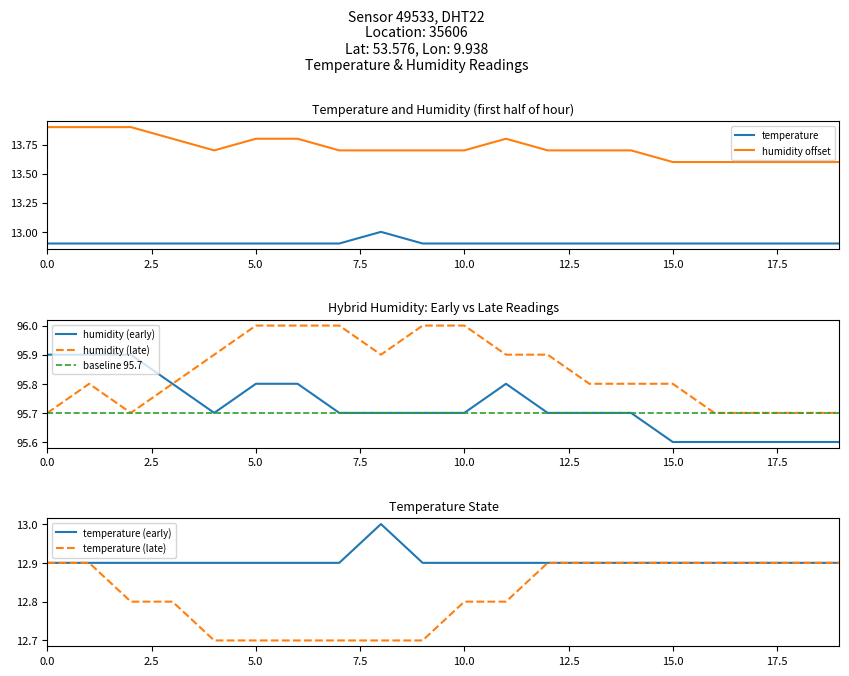

Is the value of temperature at 12:00 greater than the value of humidity_late at 17:00?

No